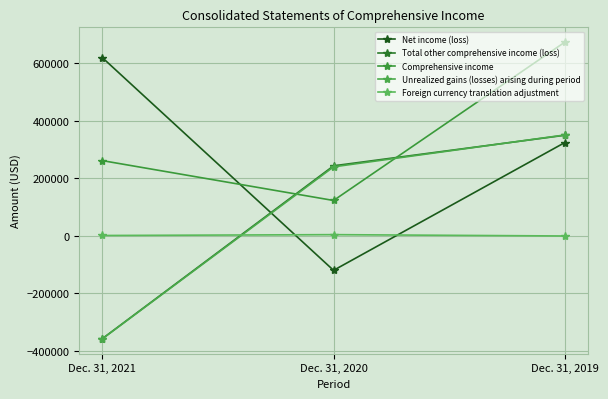

What is the difference between the Foreign currency translation adjustment values at Dec. 31, 2021 and Dec. 31, 2019?

1687